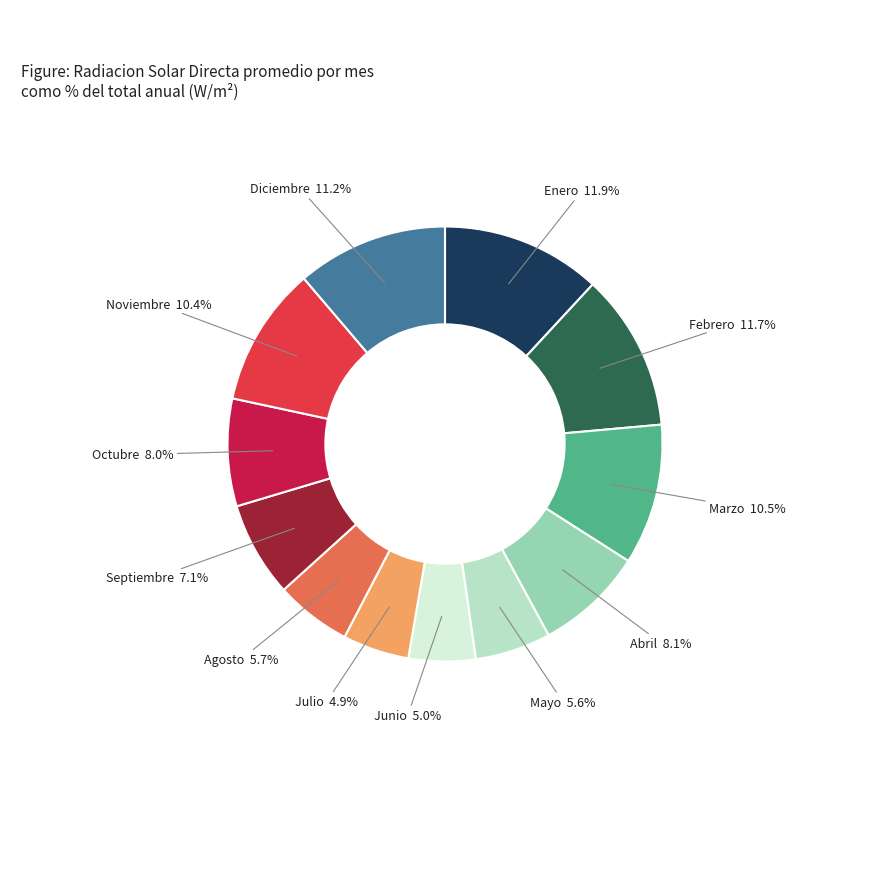

To the nearest percent, what is the average slice percentage?

8%